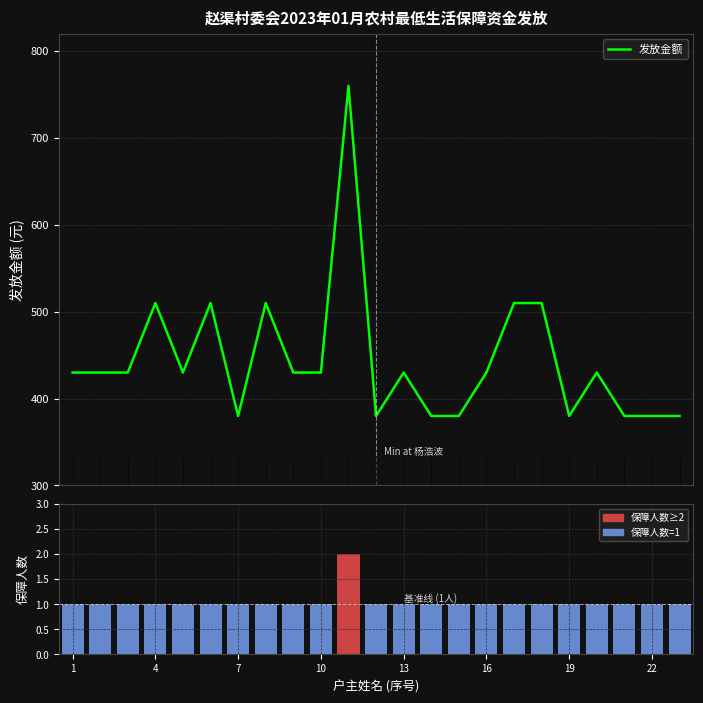

The value of 保障人数 at 17 is 2. True or false?

False